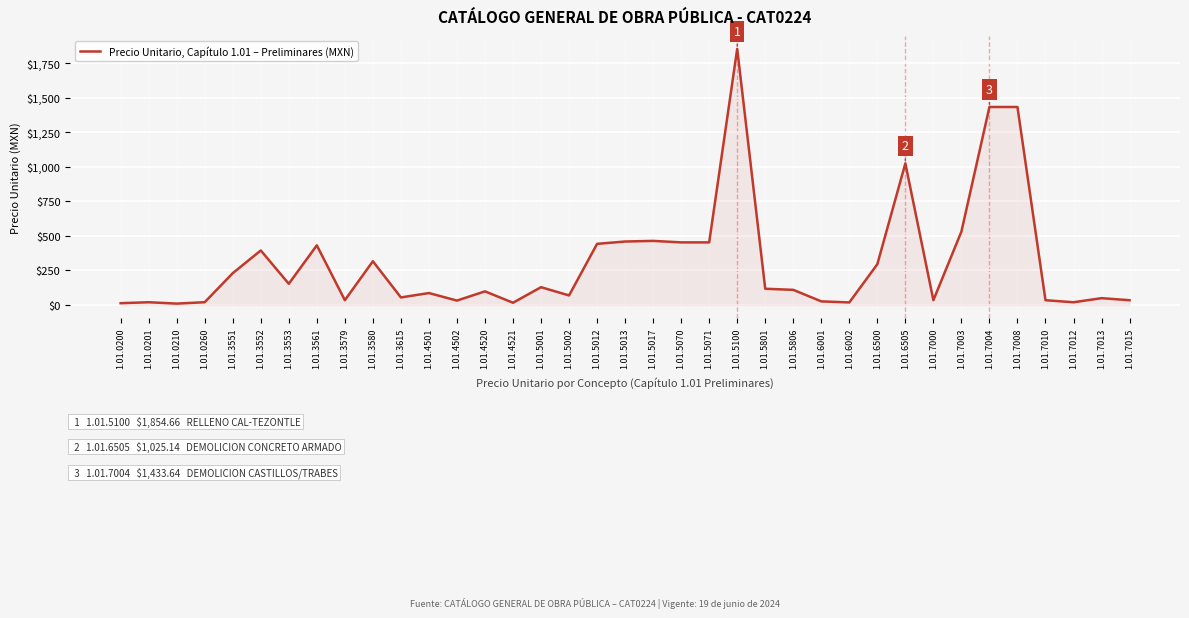

What is the average value?

308.1